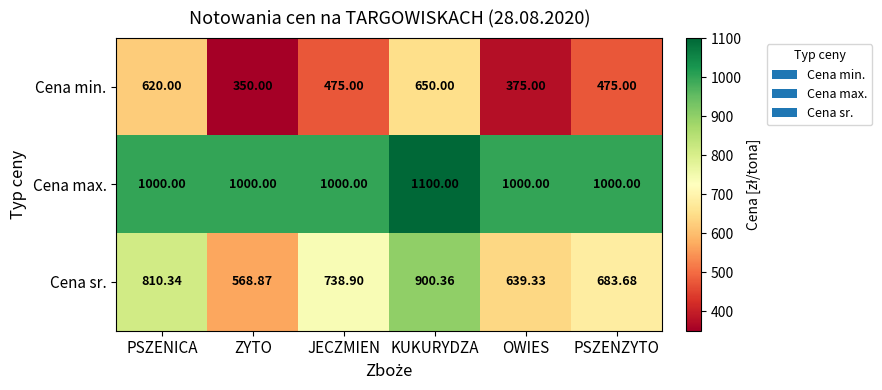

What is the smallest value displayed?

350.0